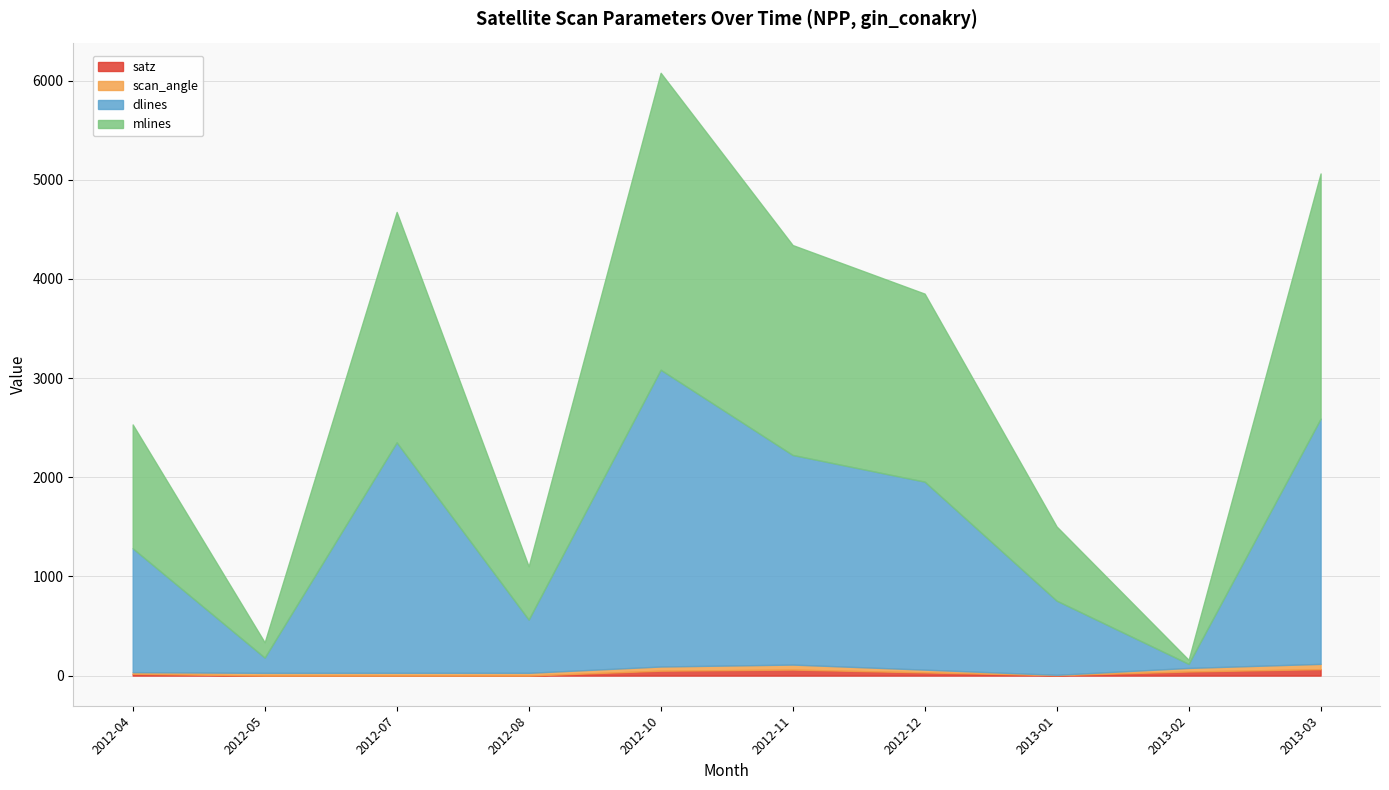

Which series has the widest spread of values?

mlines